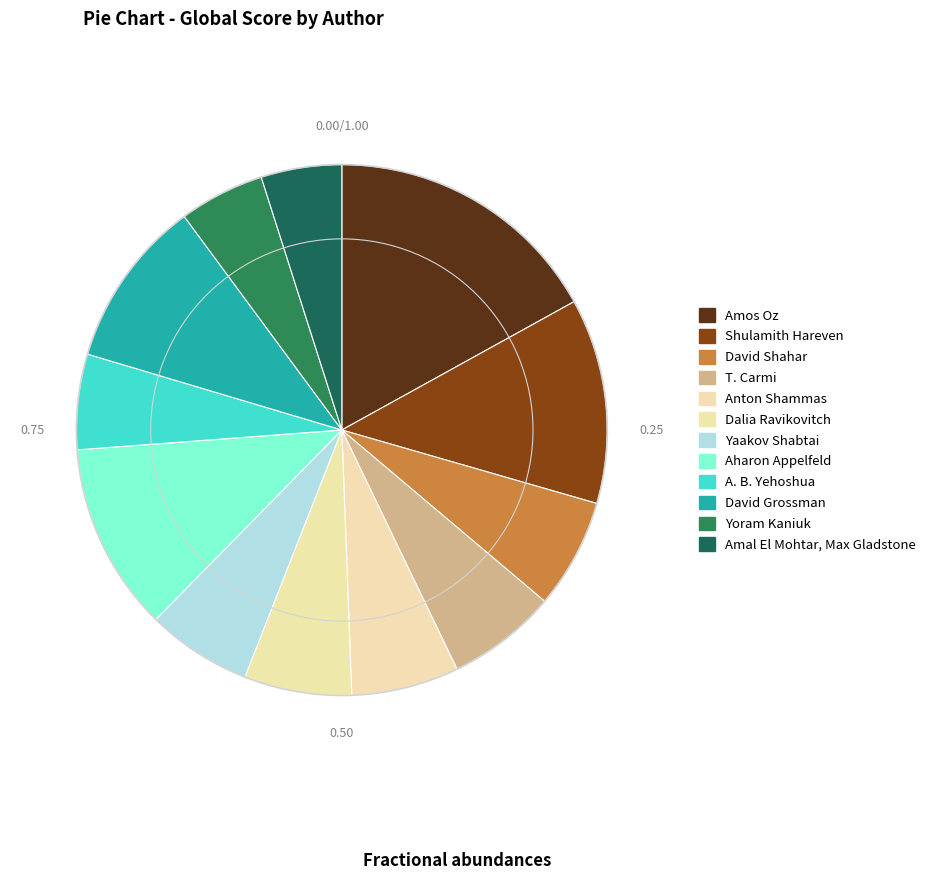

How many slices are in this pie chart?

12